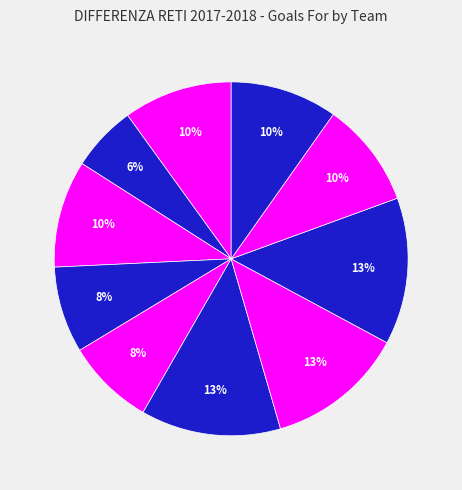

How many slices are in this pie chart?

10